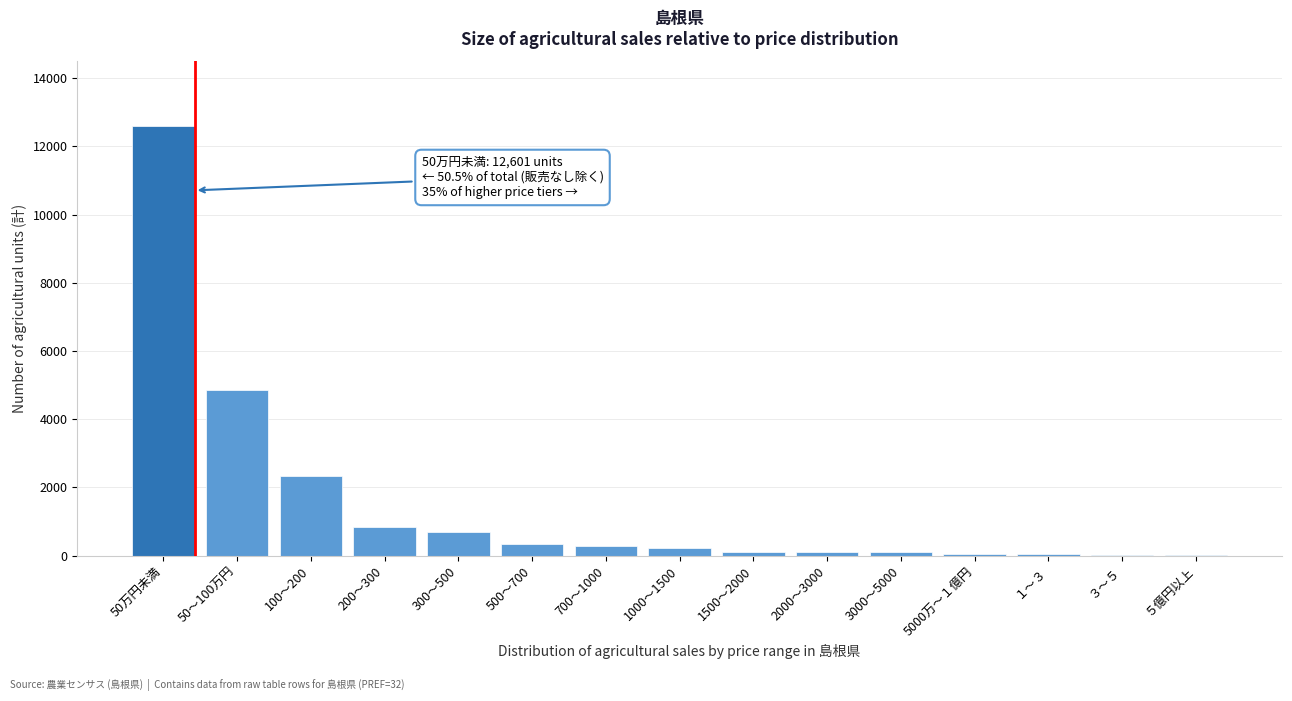

What is the maximum value shown in the chart?

12601